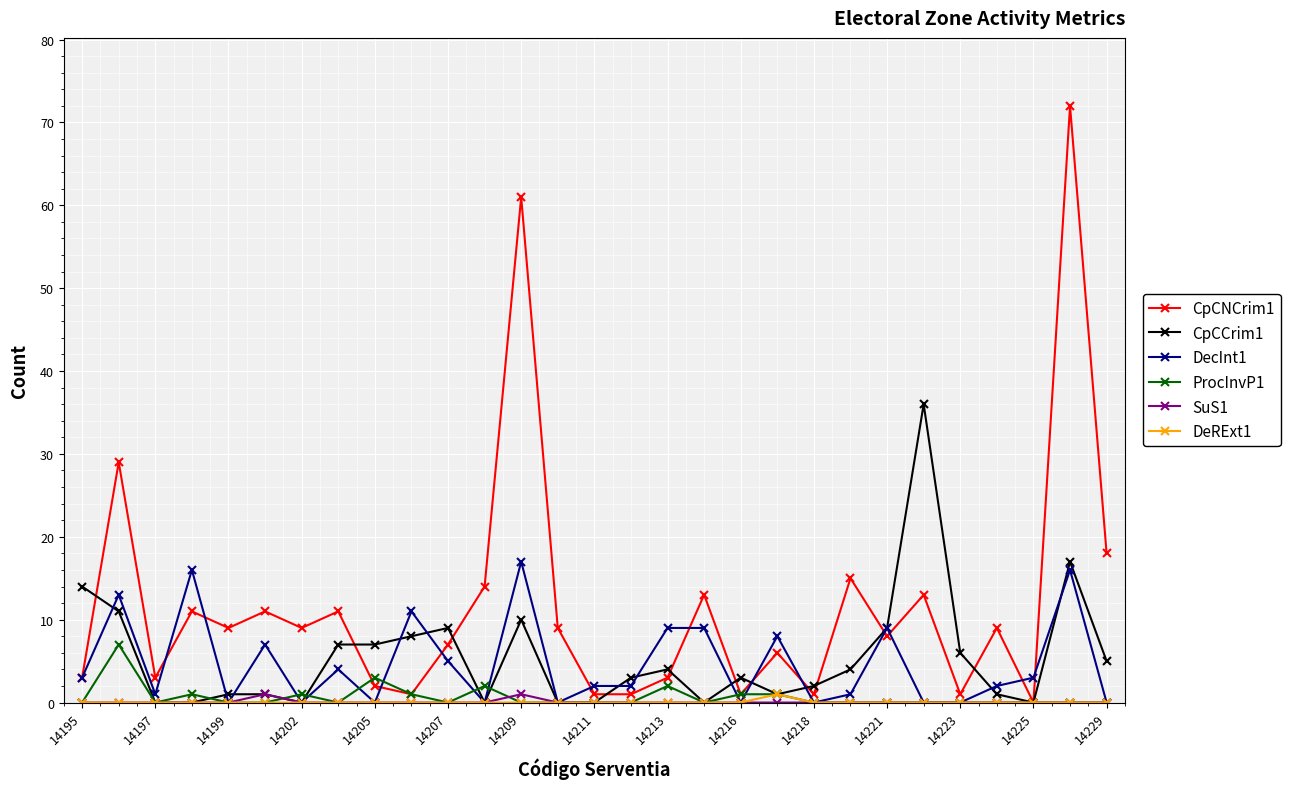

What is the sum of all CpCCrim1 values?

159